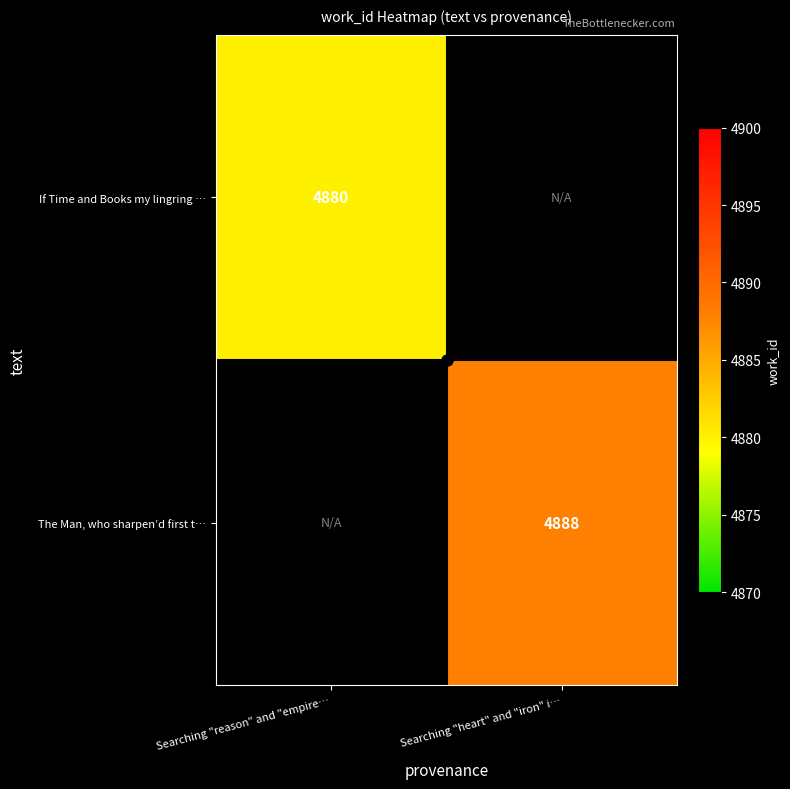

The If Time and Books my lingring … series shows 4880 at Searching "reason" and "empire…. True or false?

True